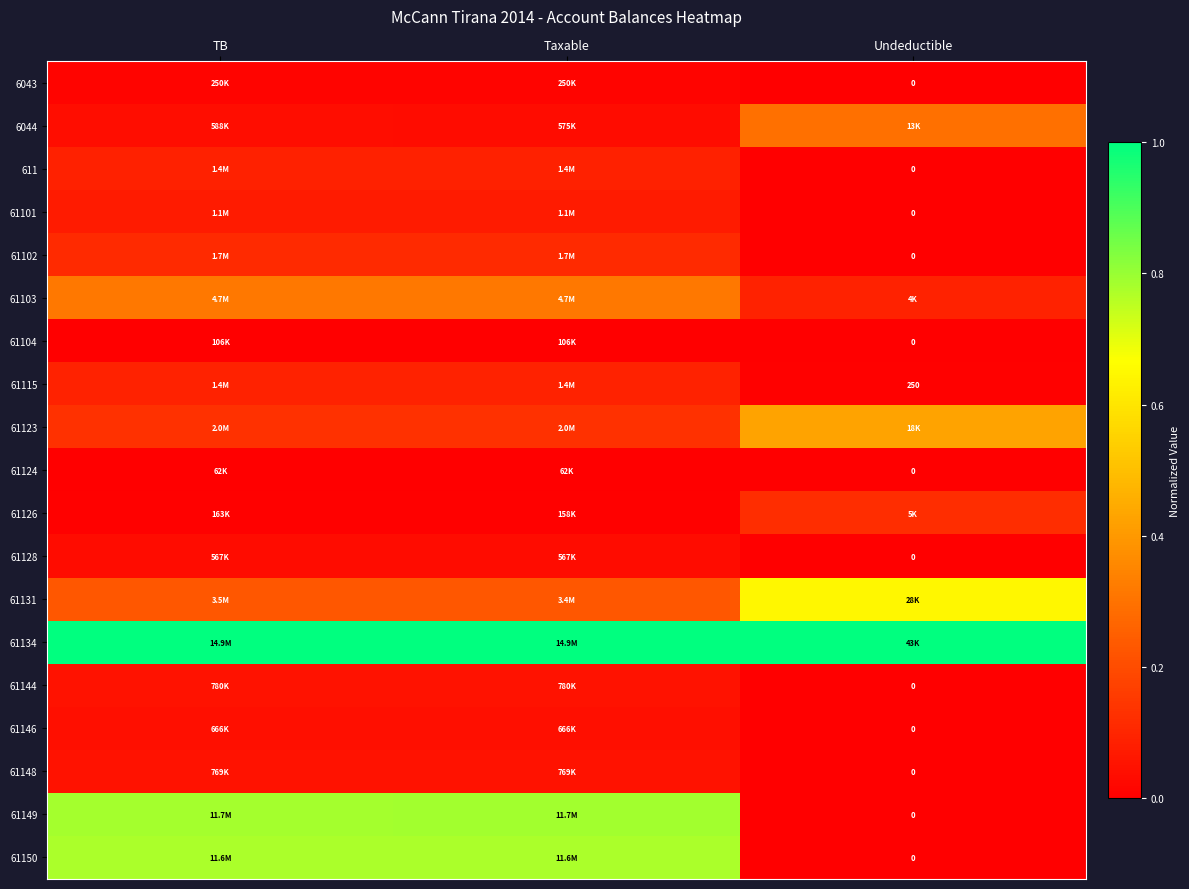

At which label does 61104 reach its minimum?

Undeductible